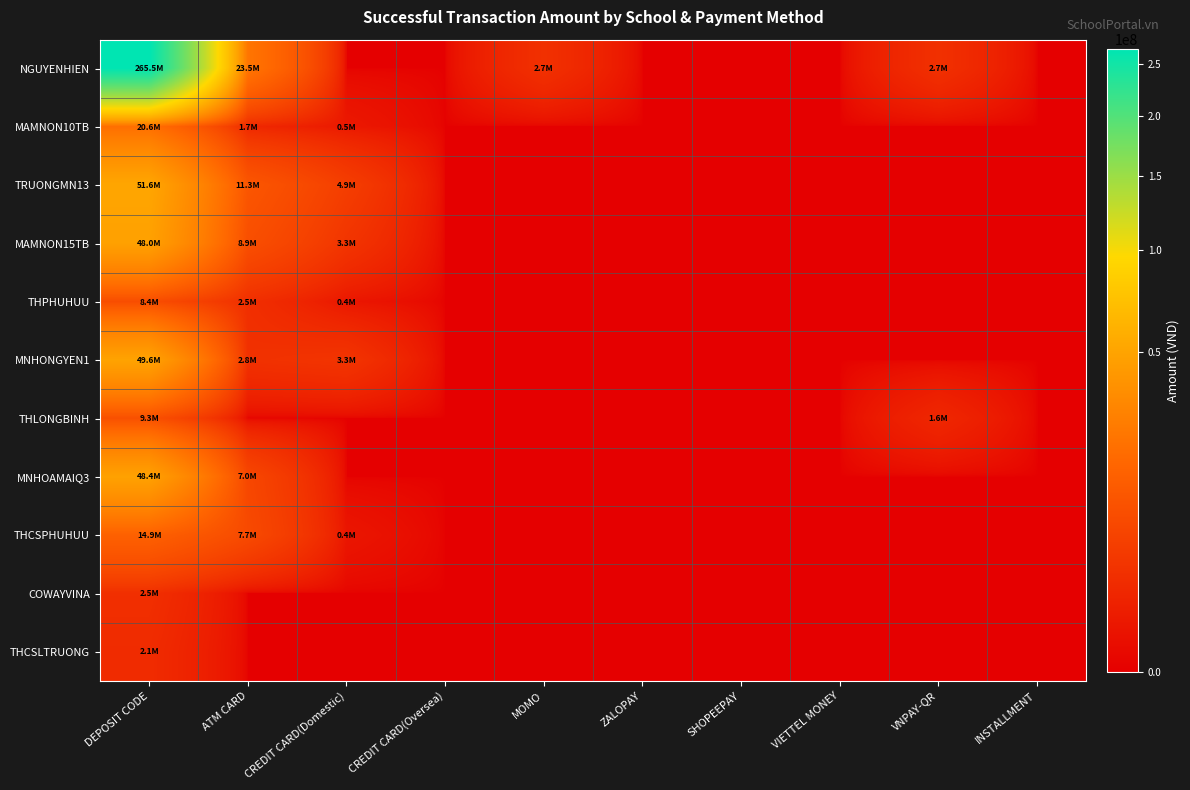

Rank the series by their maximum value, from highest to lowest.

NGUYENHIEN, TRUONGMN13, MNHONGYEN1, MNHOAMAIQ3, MAMNON15TB, MAMNON10TB, THCSPHUHUU, THLONGBINH, THPHUHUU, COWAYVINA, THCSLTRUONG